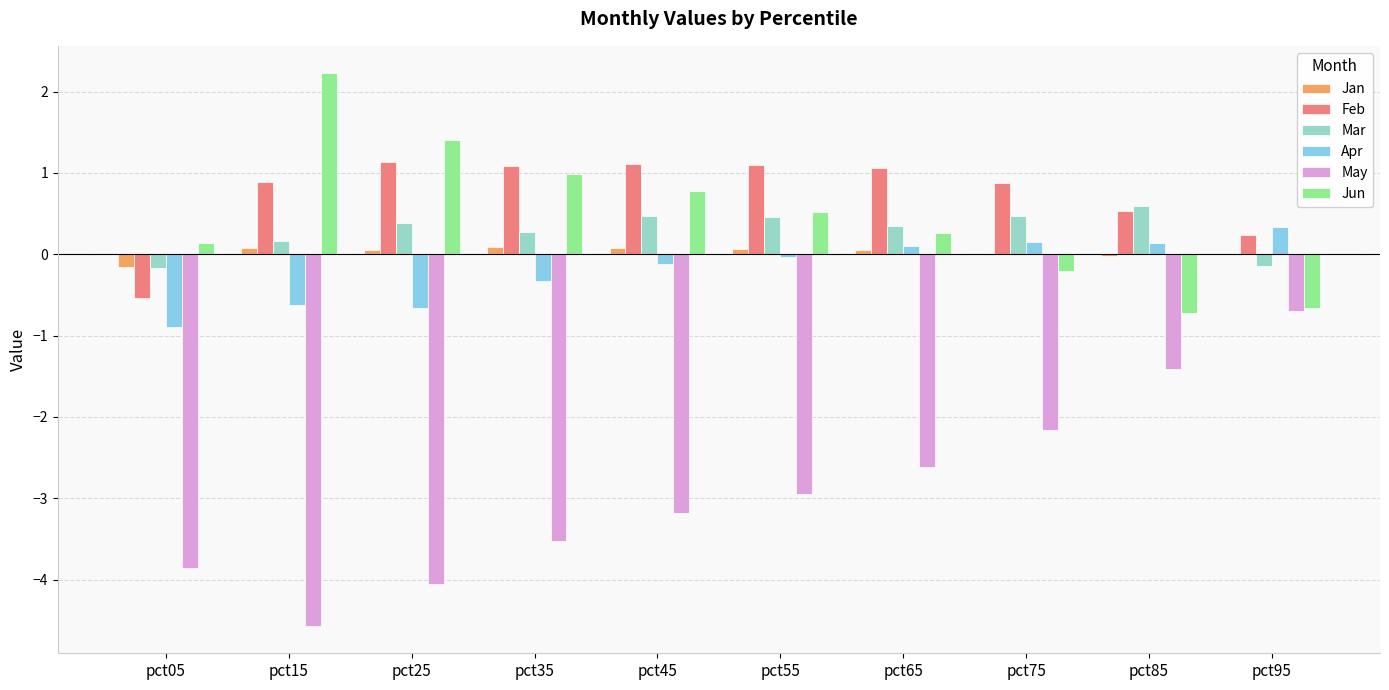

How many values in the Apr series exceed 0?

4